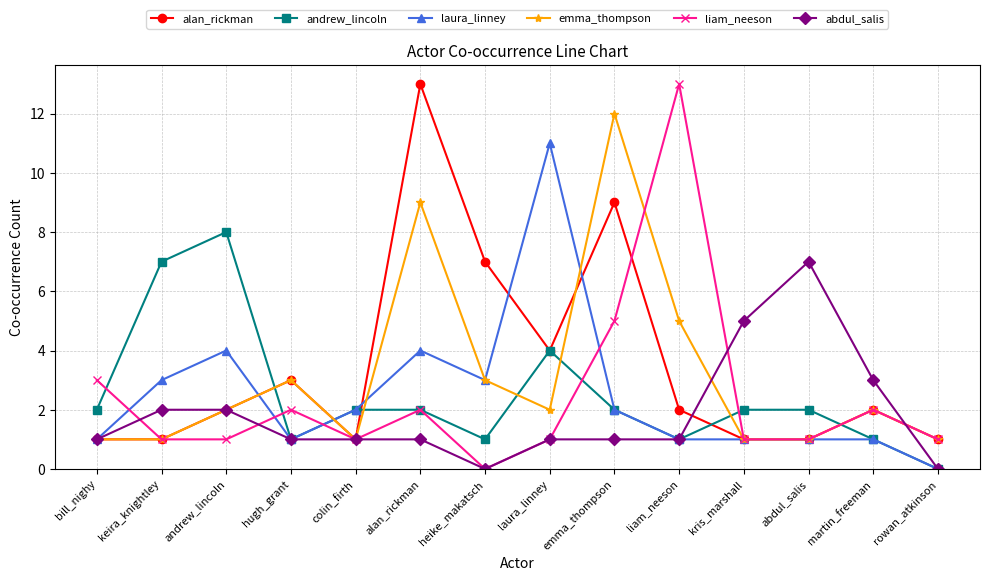

At which label is liam_neeson closest to 6?

emma_thompson